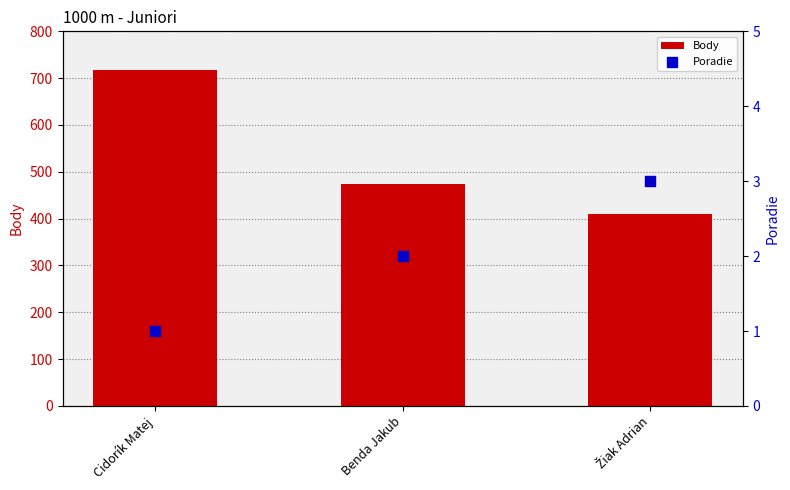

Which series reaches the maximum Y coordinate?

Body